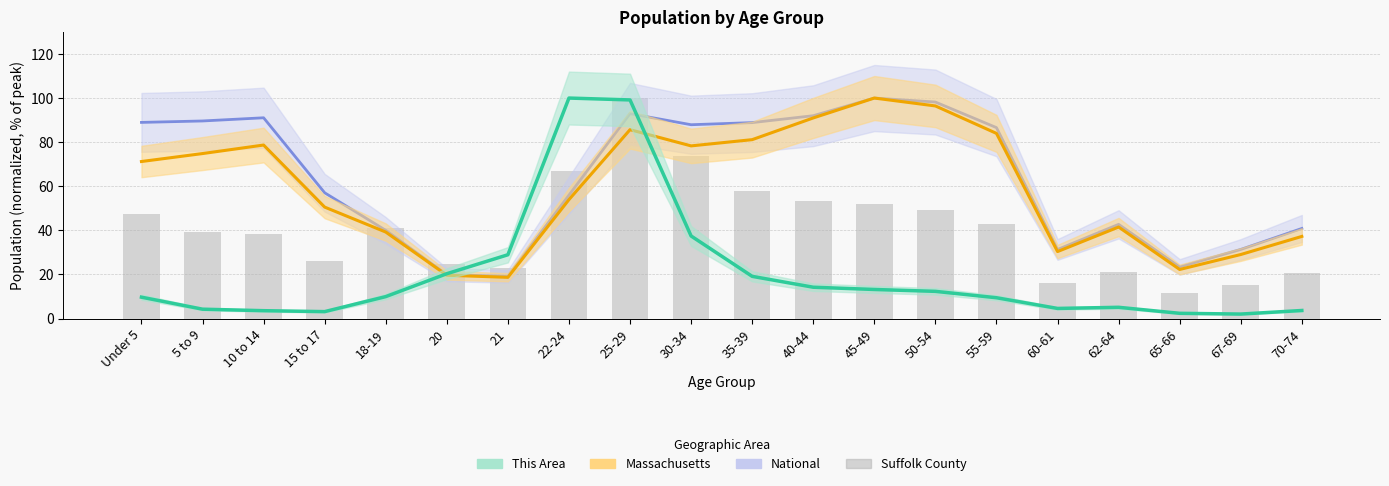

Between 21 and 30-34, which is larger?

30-34